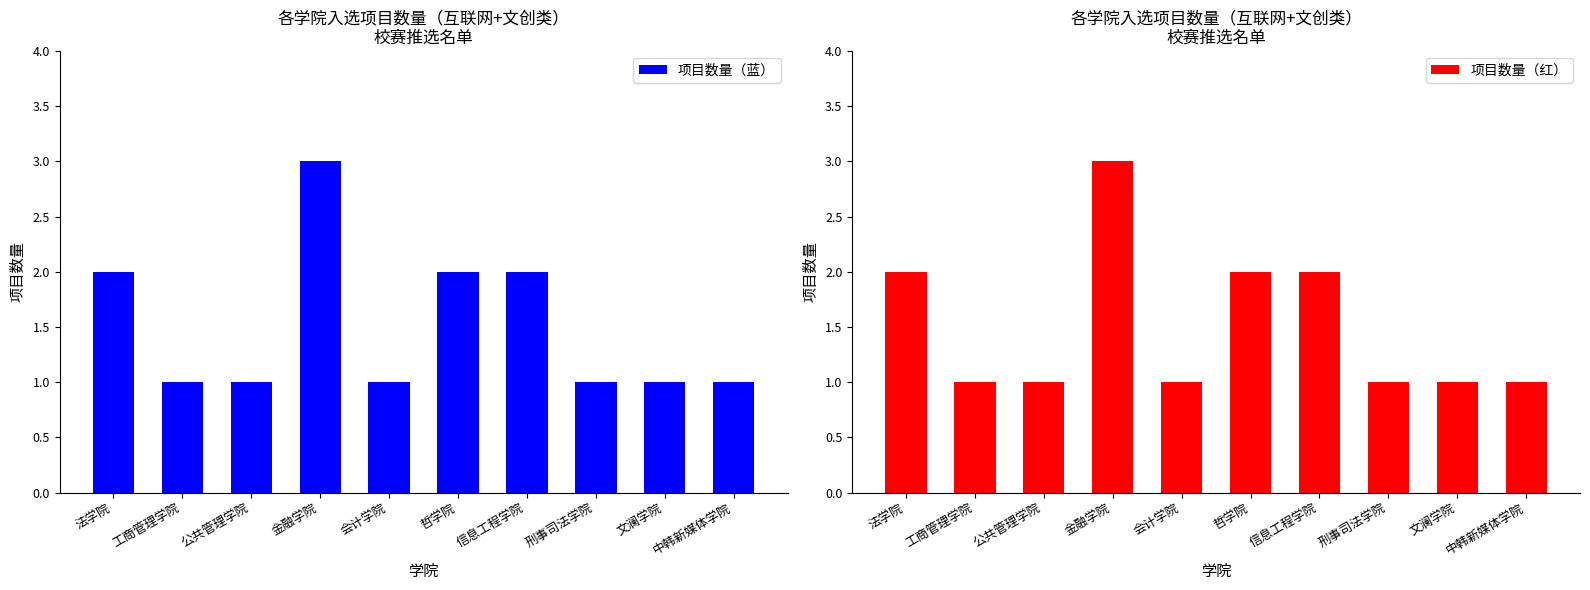

How many groups of bars are there?

10